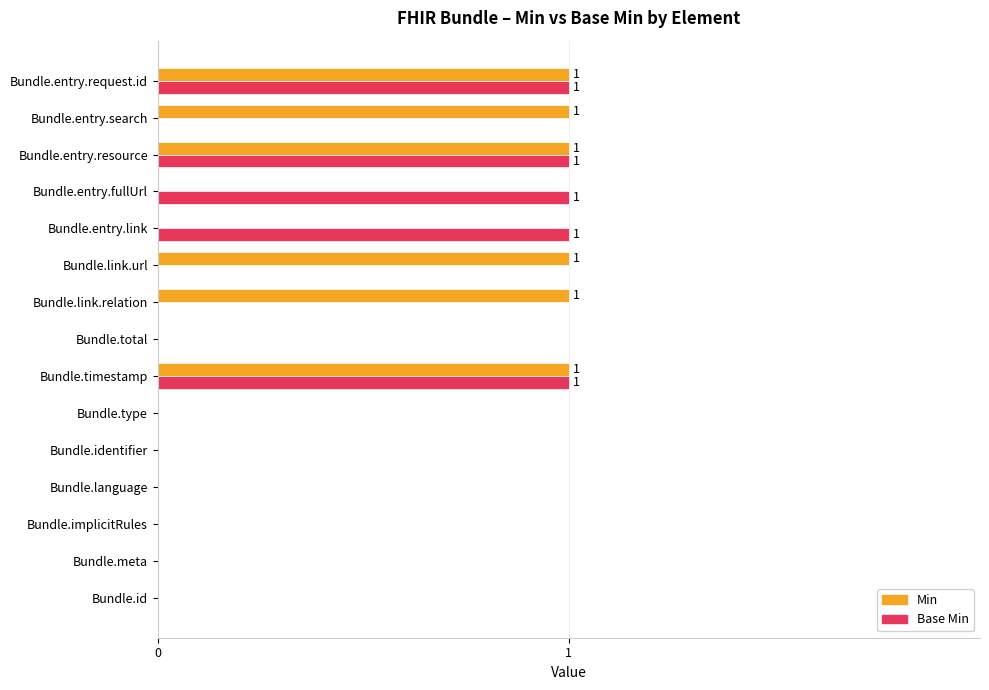

The Base Min series shows 2 at Bundle.entry.resource. True or false?

False